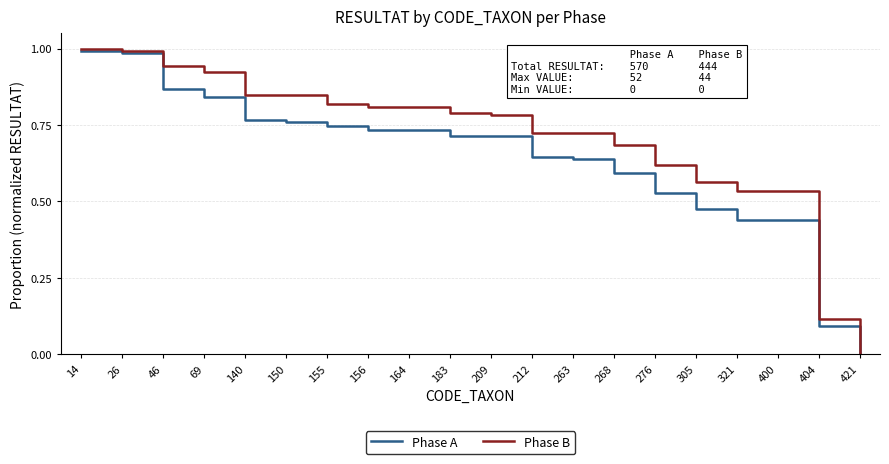

What is the total value across all series at 183?

1.5